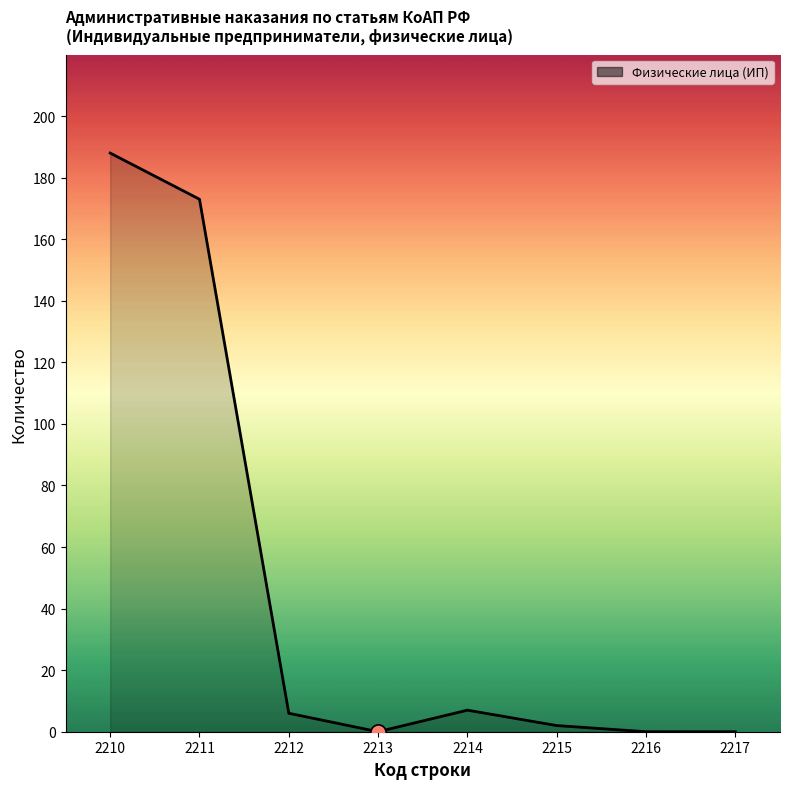

Between 2210 and 2212, which is larger?

2210